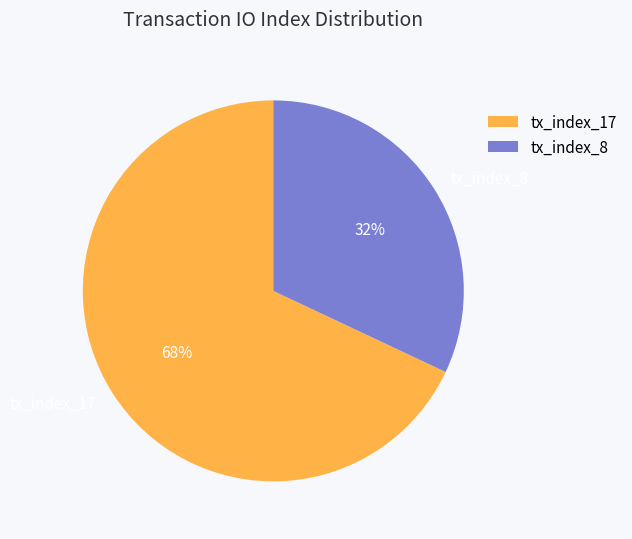

To the nearest percent, what percentage of the pie is tx_index_8?

32%